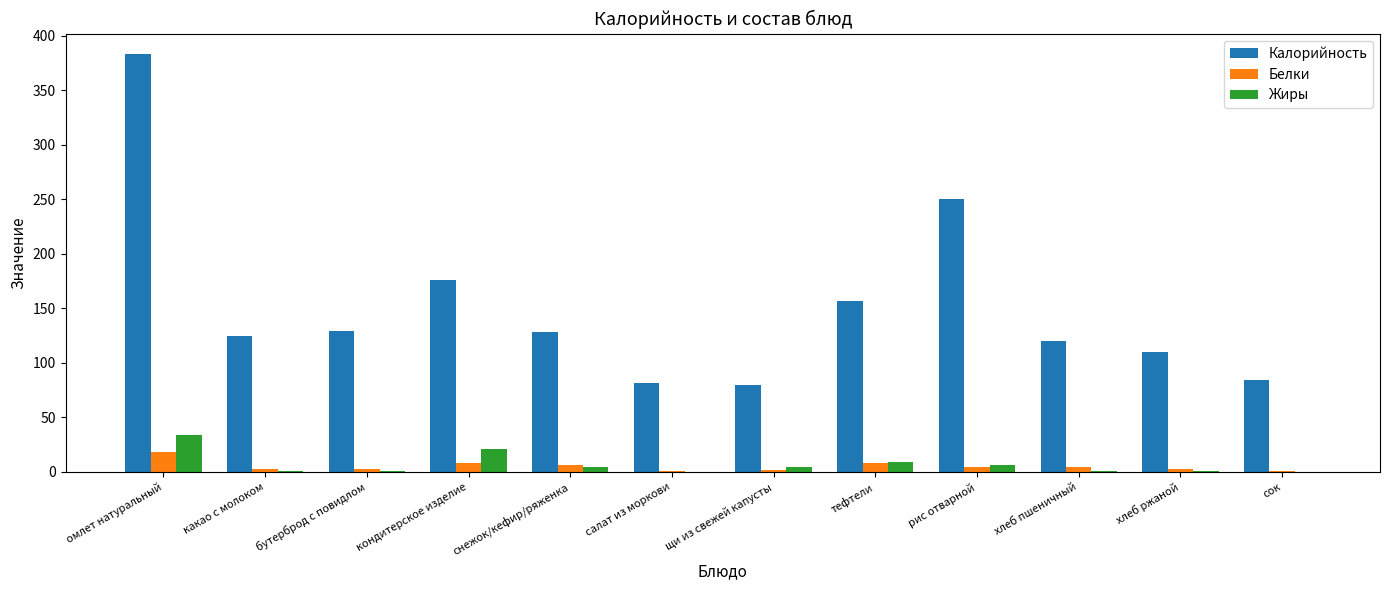

The value of Калорийность at хлеб ржаной is 30.1. True or false?

False